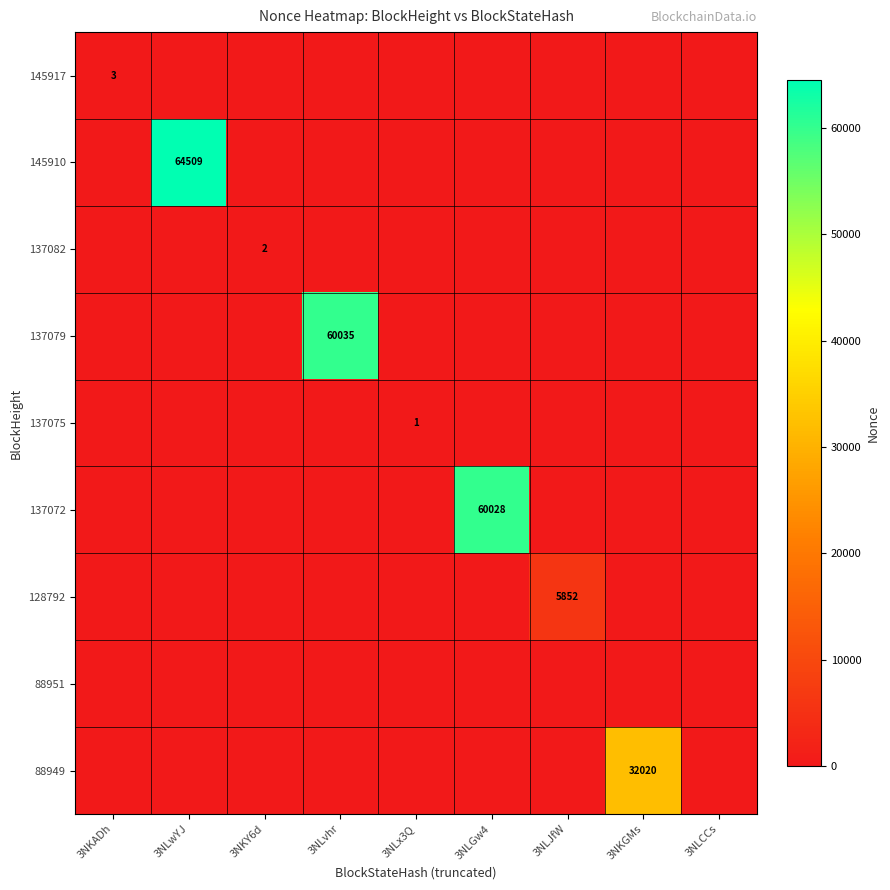

Which category has the highest value in the 145917 series?

3NKADh